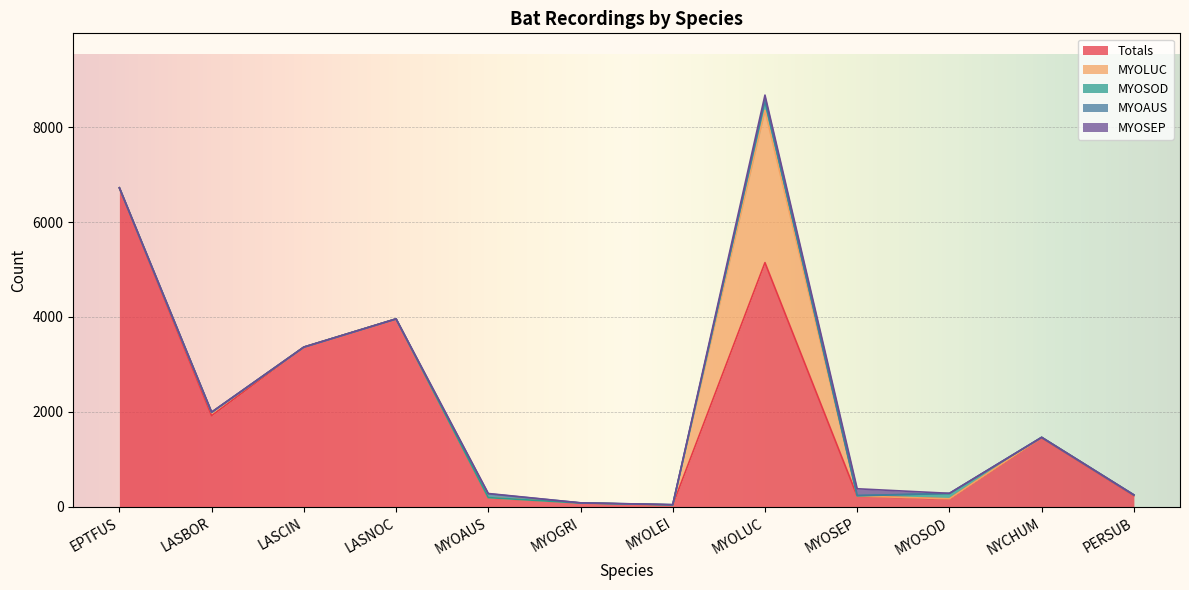

True or false: MYOSOD has a value of 62 at MYOGRI.

False